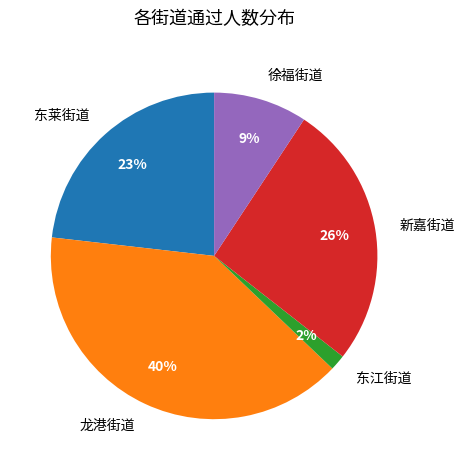

Approximately how many times larger is the value at 龙港街道 compared to 东莱街道?

1.7